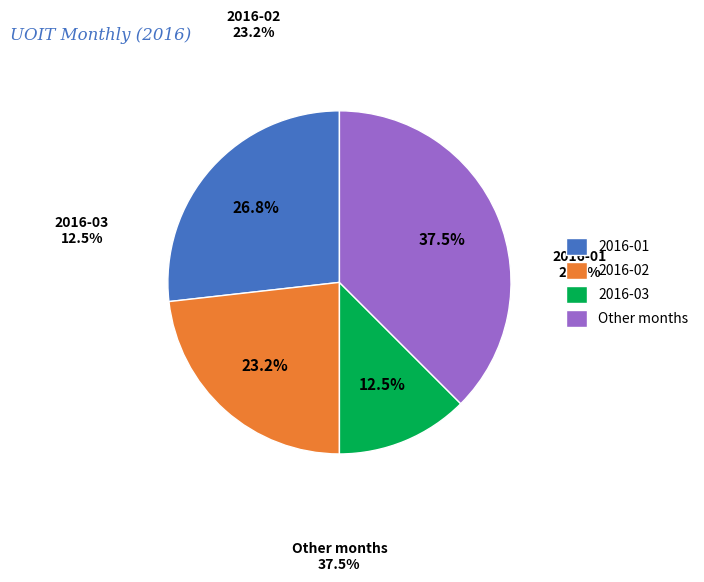

Count the number of slices in the pie.

4